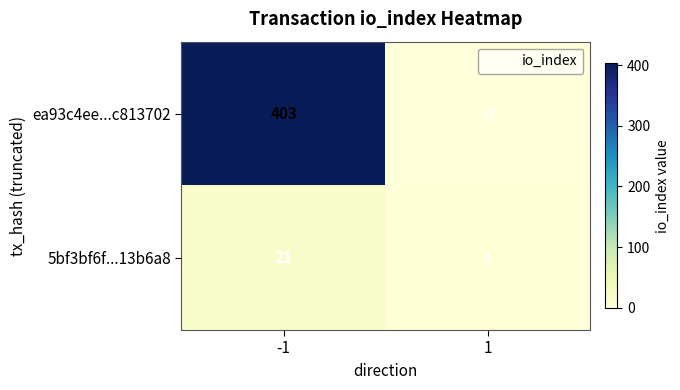

What is the sum of the 5bf3bf6f...13b6a8 values at 1 and -1?

22